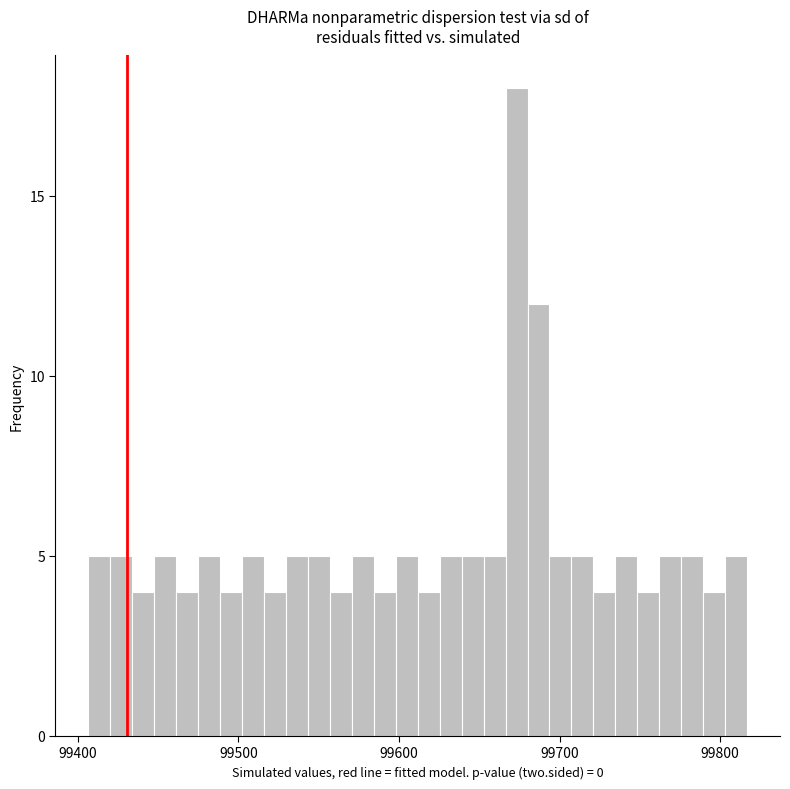

Read against the x-axis, roughly where is the centre of the tallest bar?

99670